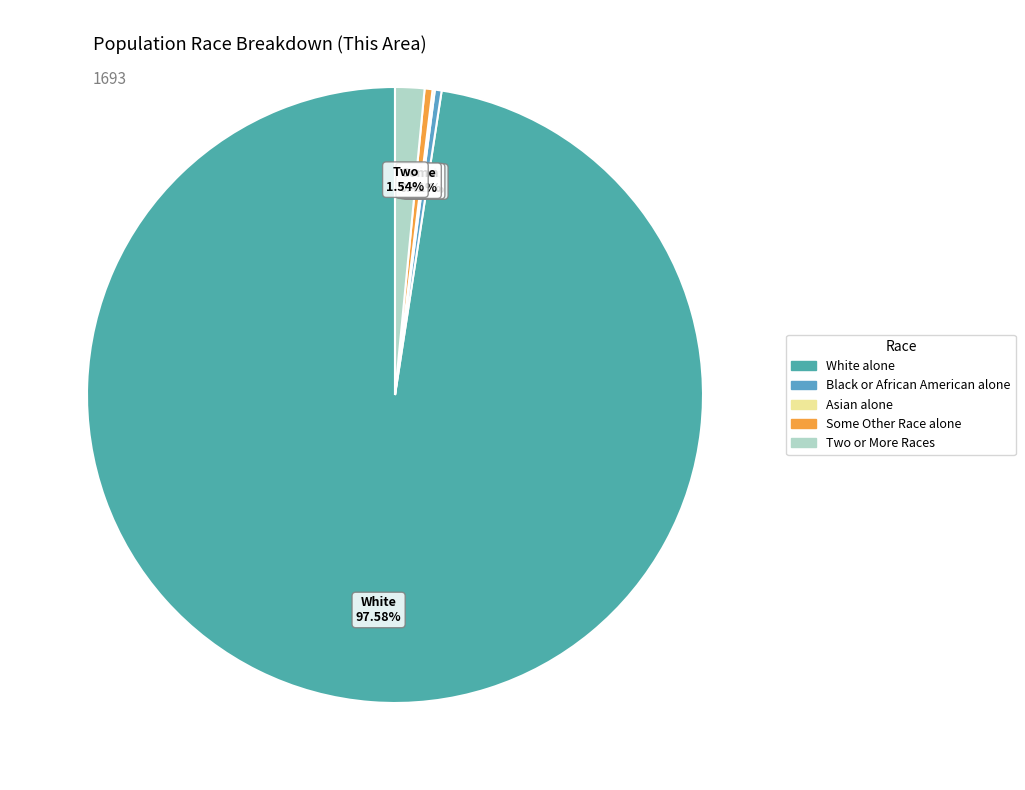

Does any single category account for the majority?

Yes